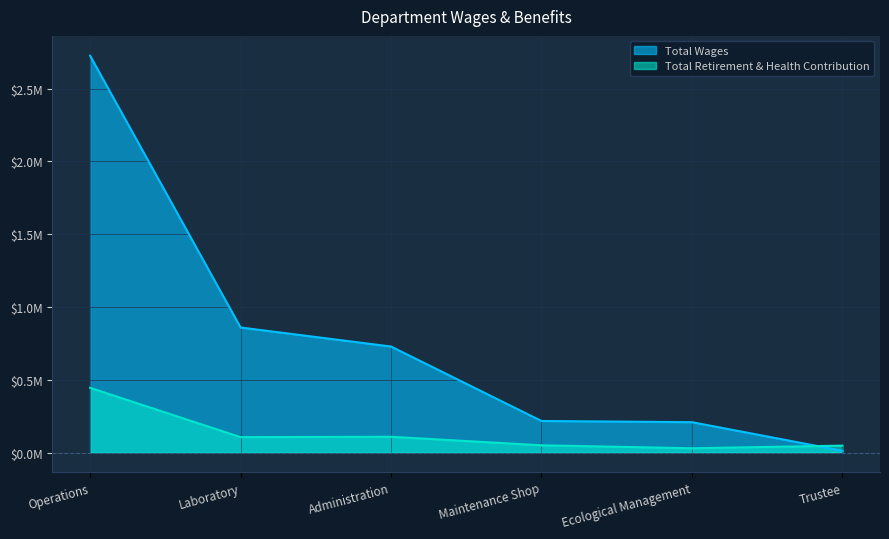

Does the chart have visible grid lines?

Yes